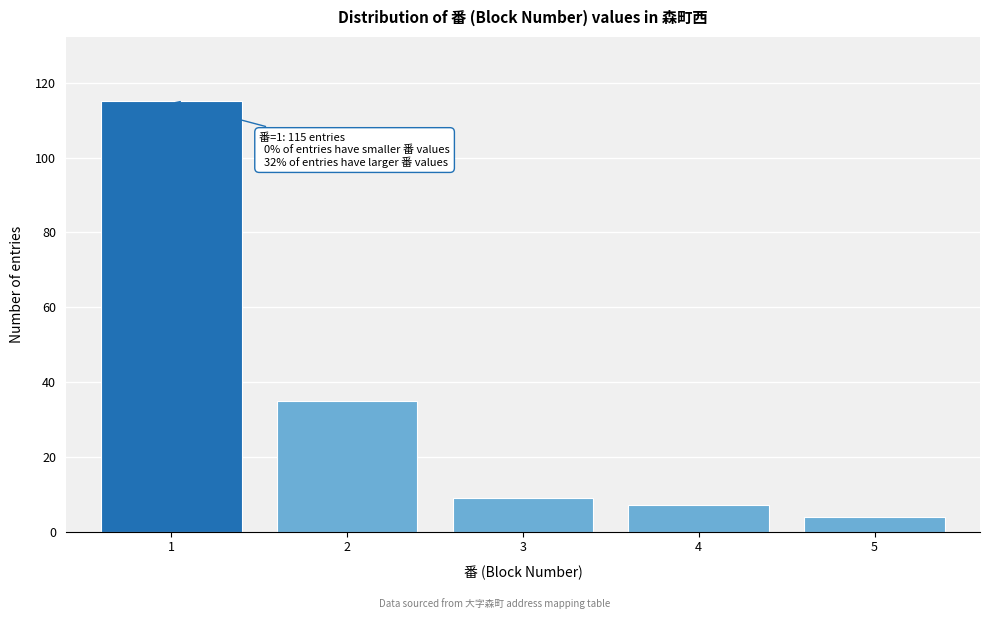

Reading left to right, transcribe all the data shown in this chart.

115	35	9	7	4